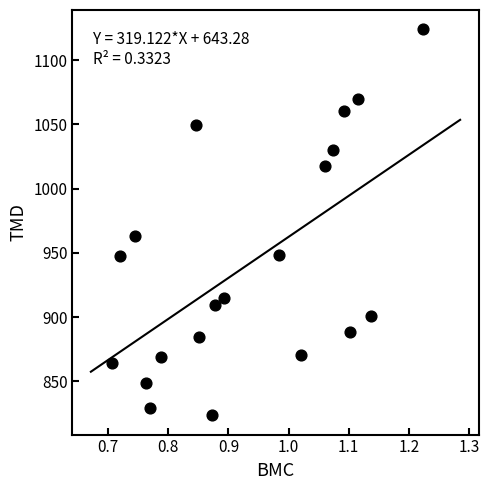

What is the range of X values (max minus min)?

0.5